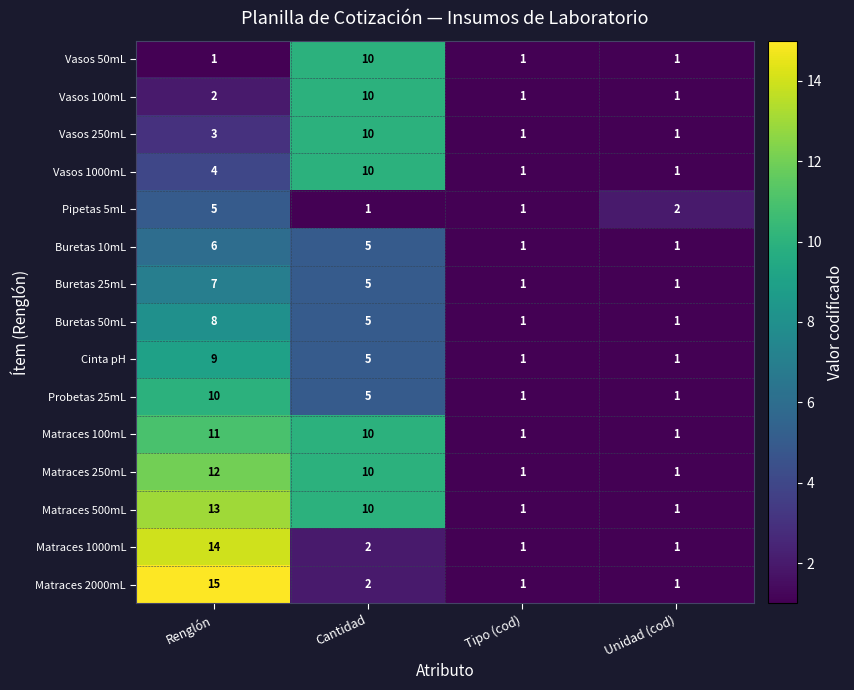

Which label corresponds to the largest value in the chart?

Renglón